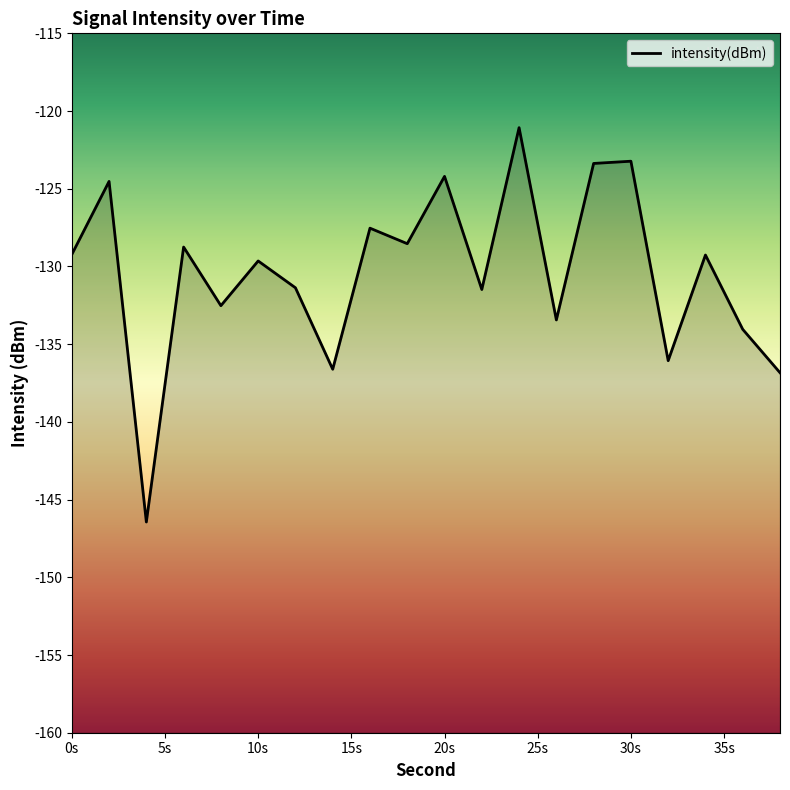

What is the greatest value displayed?

-121.1